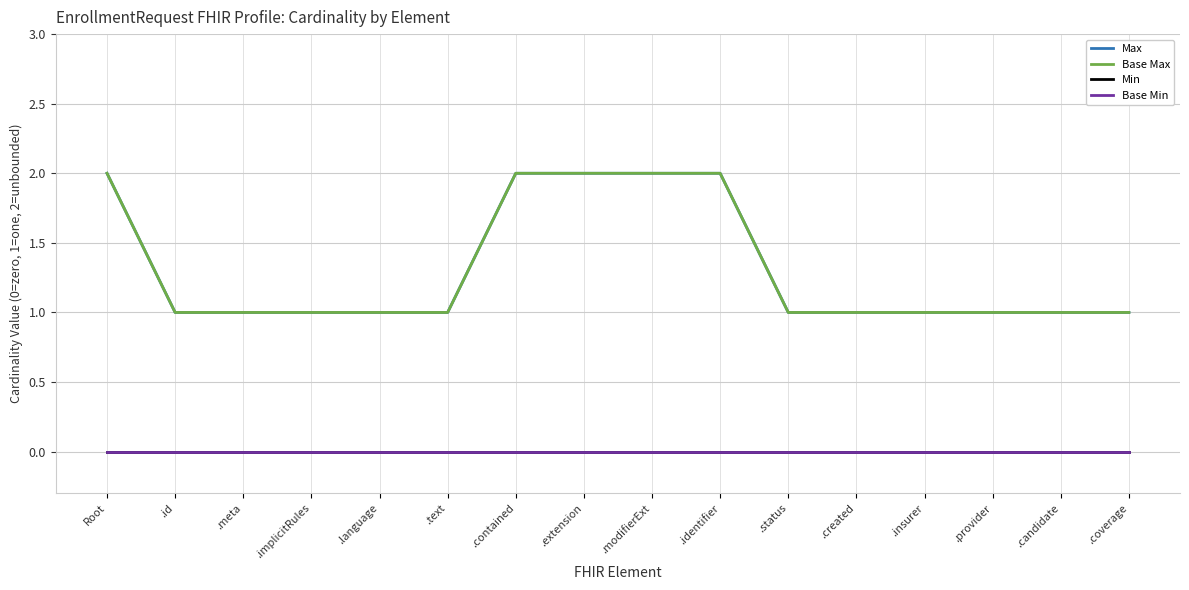

What is the lowest value of the Max series?

1